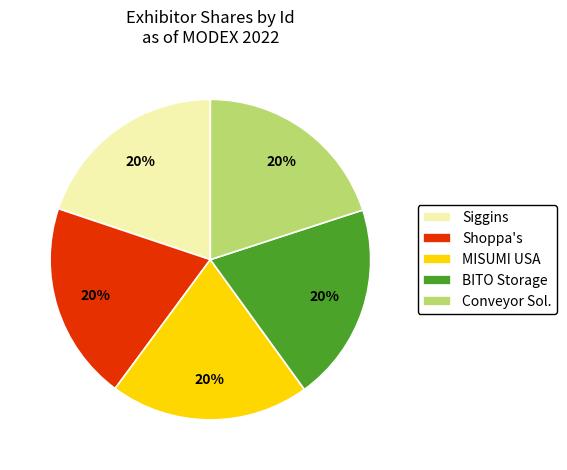

How many slices are in this pie chart?

5